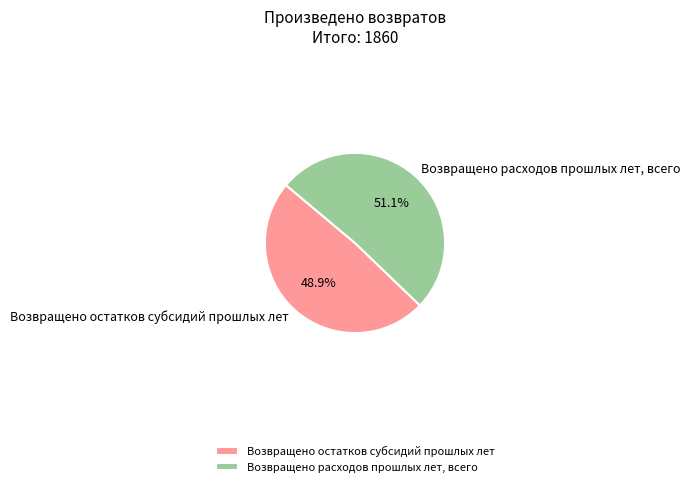

To the nearest percent, what percentage of the pie is Возвращено остатков субсидий прошлых лет?

49%